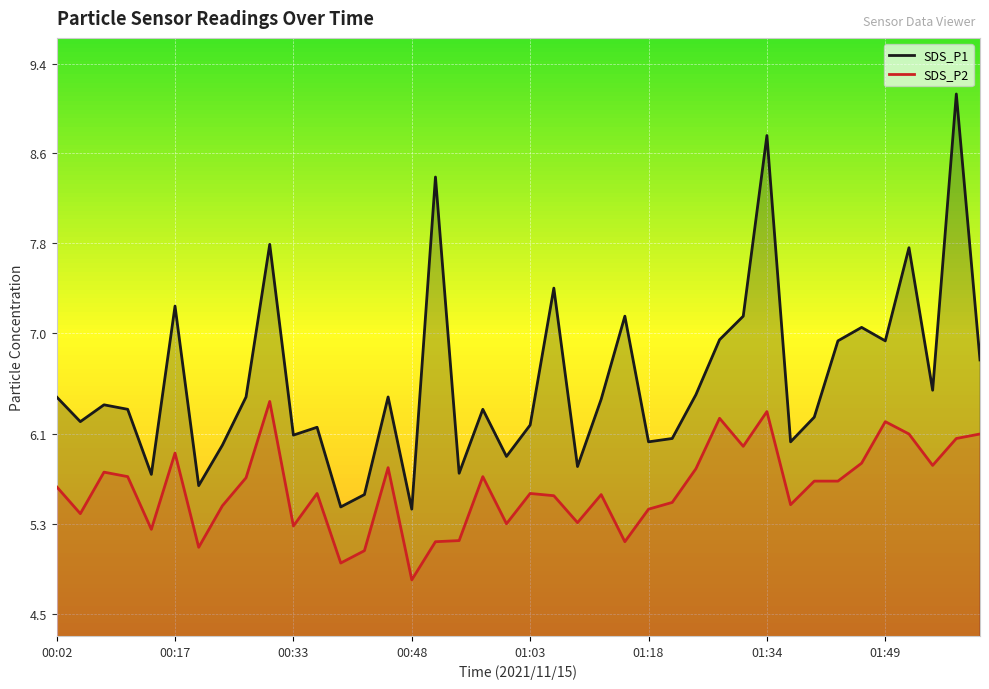

How many lines are shown in the chart?

2